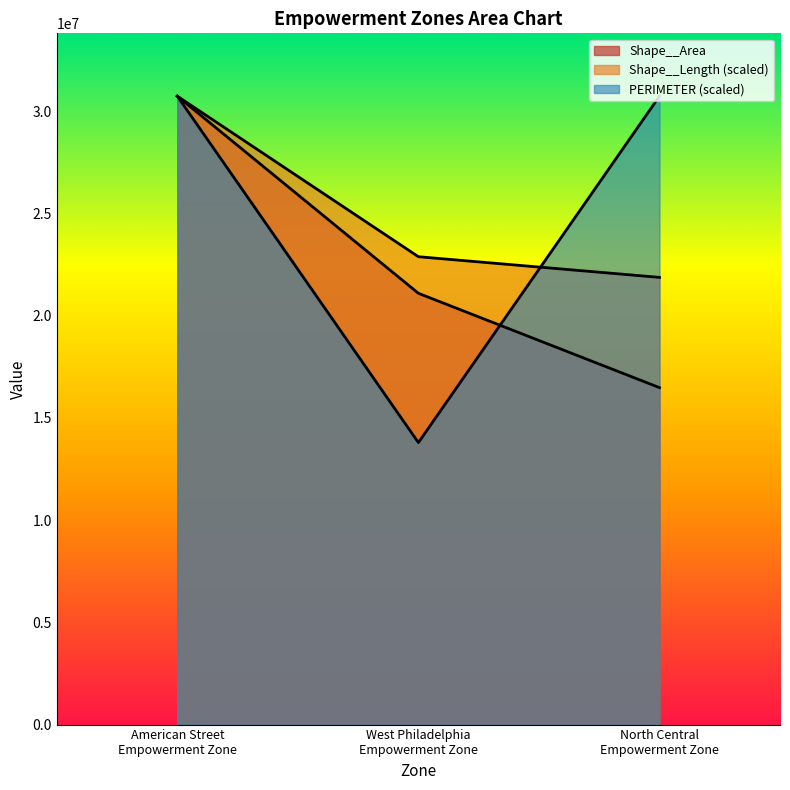

What is the average value of the PERIMETER series?

25080251.0